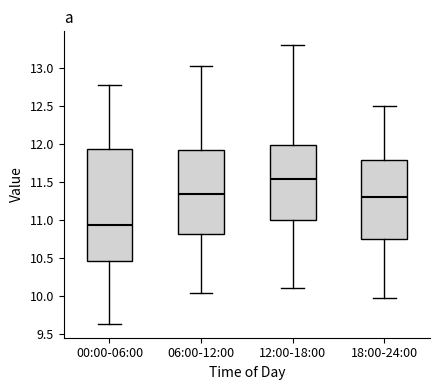

Where is the lower edge of the box for 18:00-24:00 on the y-axis? The values are not printed on the chart, so give them approximately, as read against the axis.

10.75